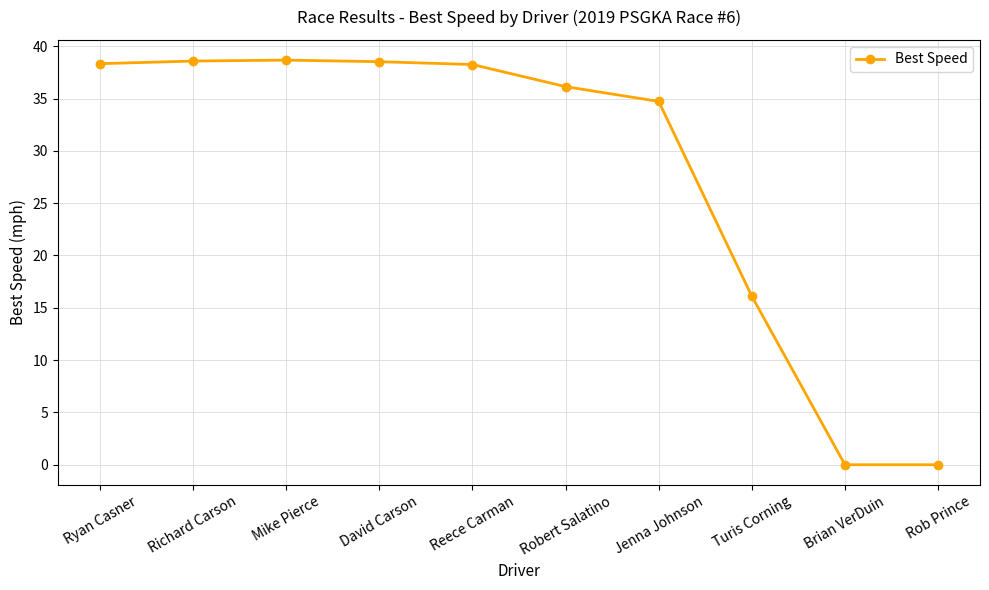

What is the label of the 3rd point from the left?

Mike Pierce